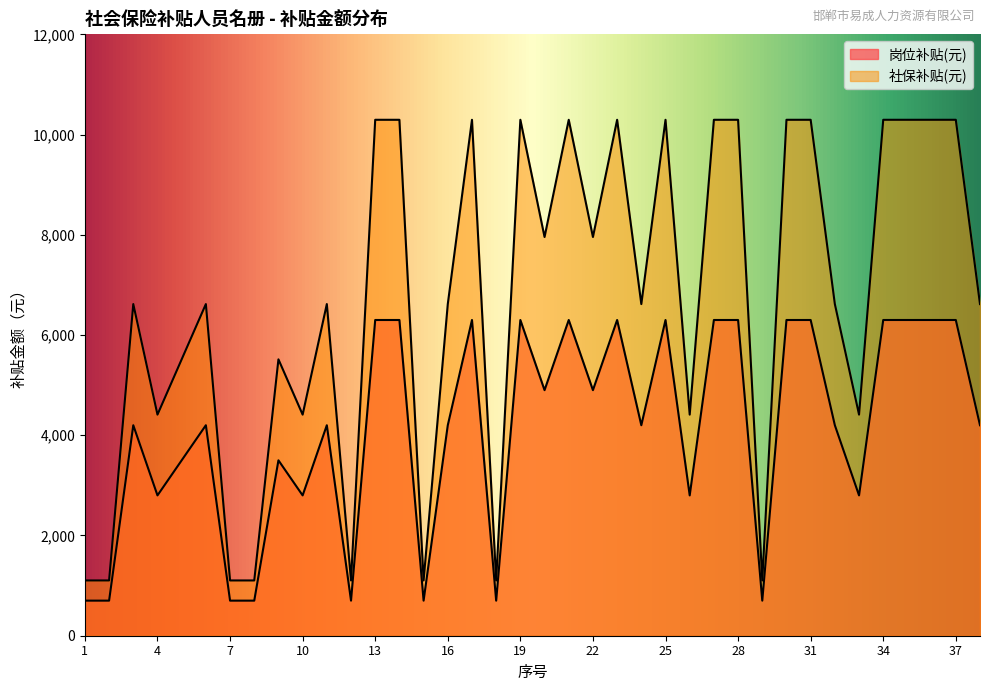

What is the sum of all 社保补贴(元) values?

254159.4